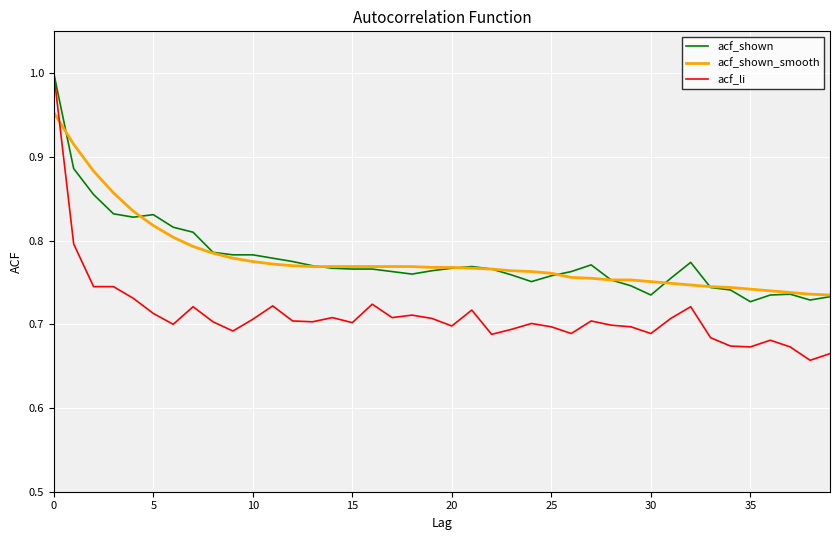

Which series has the widest spread of values?

acf_li